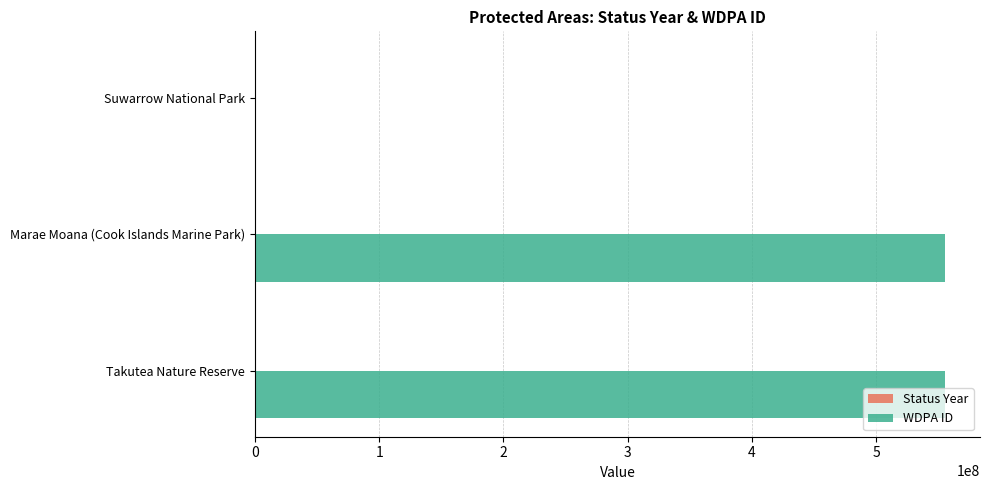

The WDPA ID series shows 555624907 at Marae Moana (Cook Islands Marine Park). True or false?

True